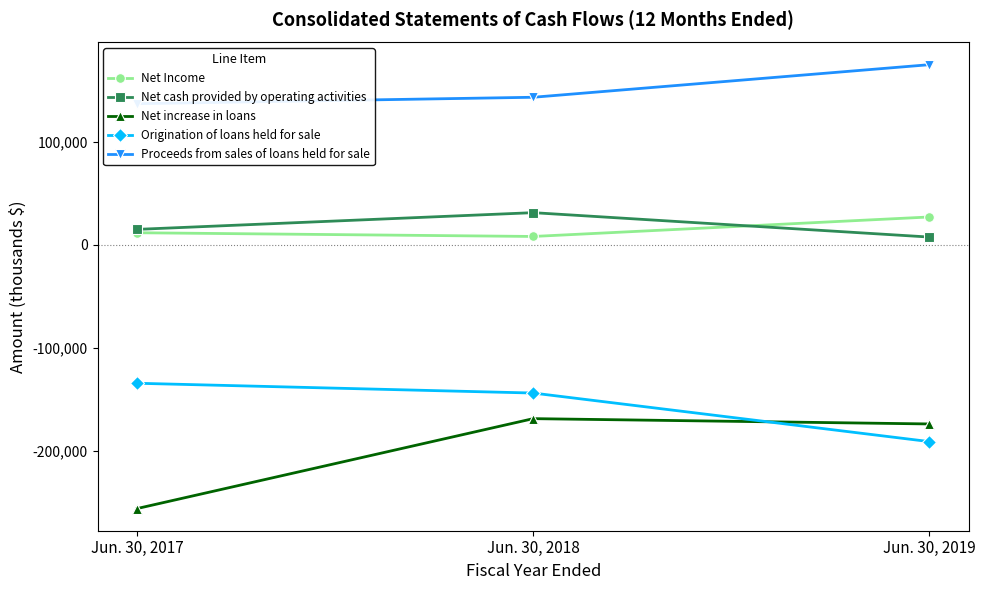

The value of Origination of loans held for sale at Jun. 30, 2018 is -143755. True or false?

True